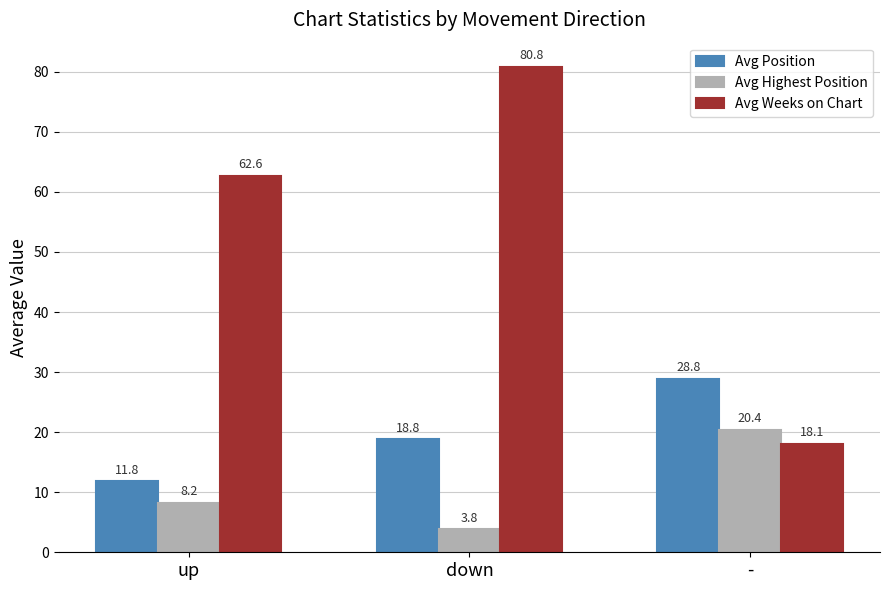

What is the label of the 2nd bar from the left?

down